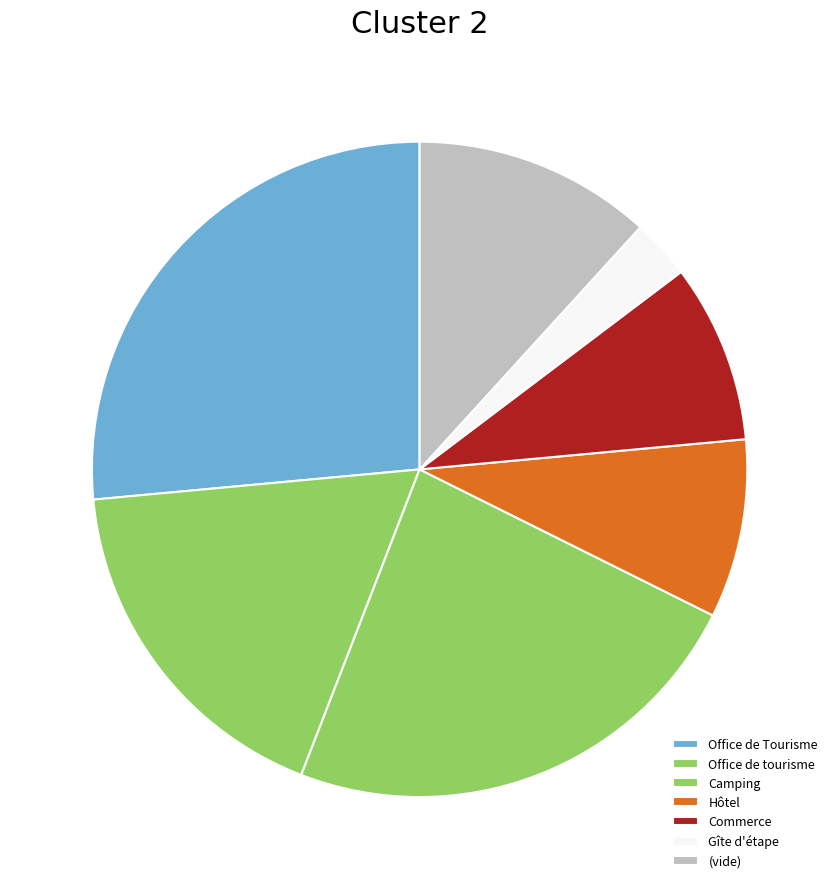

What is the smallest slice in the pie chart?

Gîte d'étape